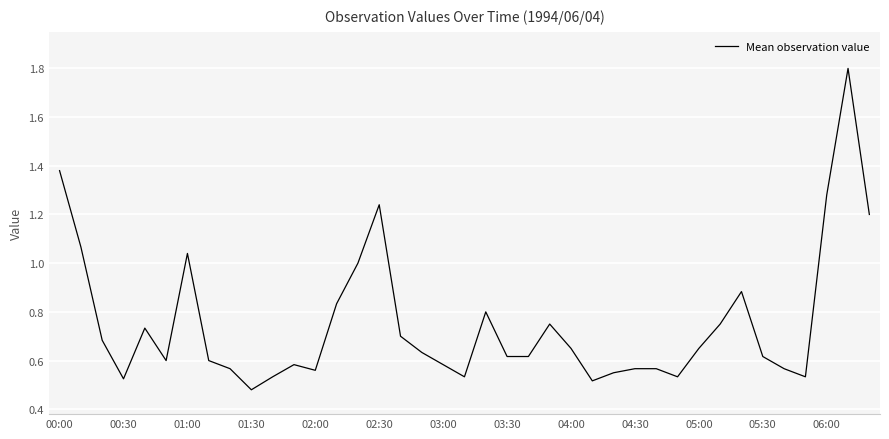

What is the maximum value shown in the chart?

1.8